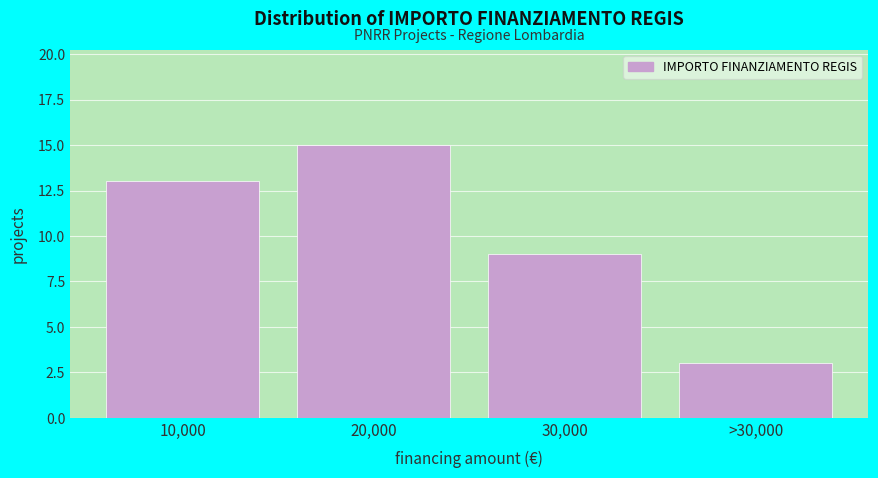

Reading left to right, transcribe all the data shown in this chart.

10,000=13	20,000=15	30,000=9	>30,000=3